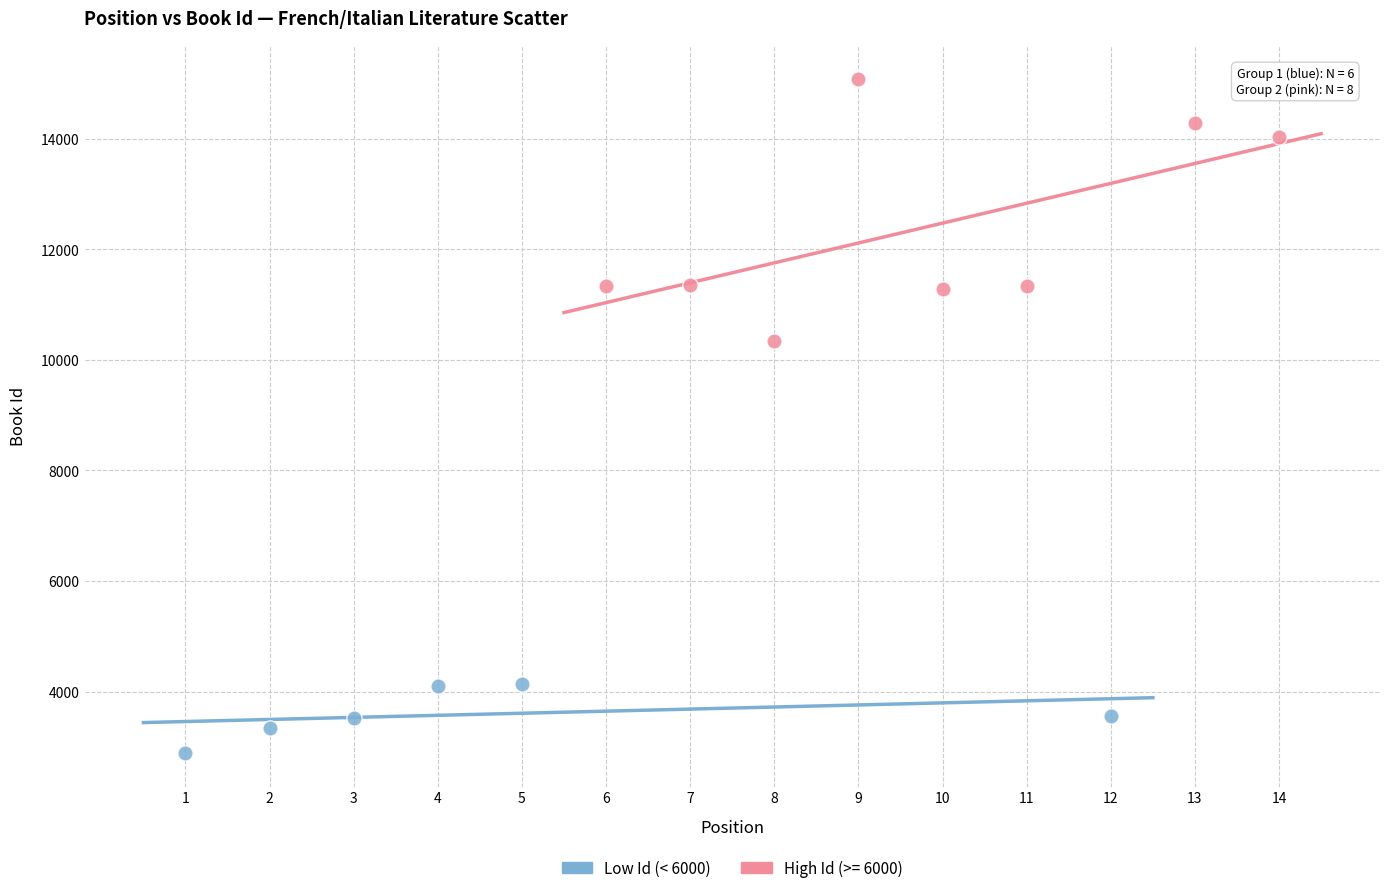

Which series has the widest spread of Y values?

High Id (>= 6000)